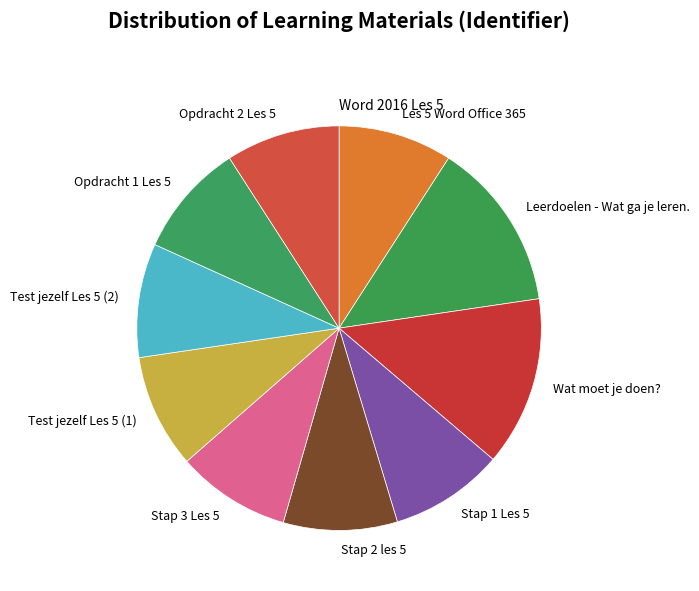

Combined, do Wat moet je doen? and Opdracht 2 Les 5 account for over 50%?

No